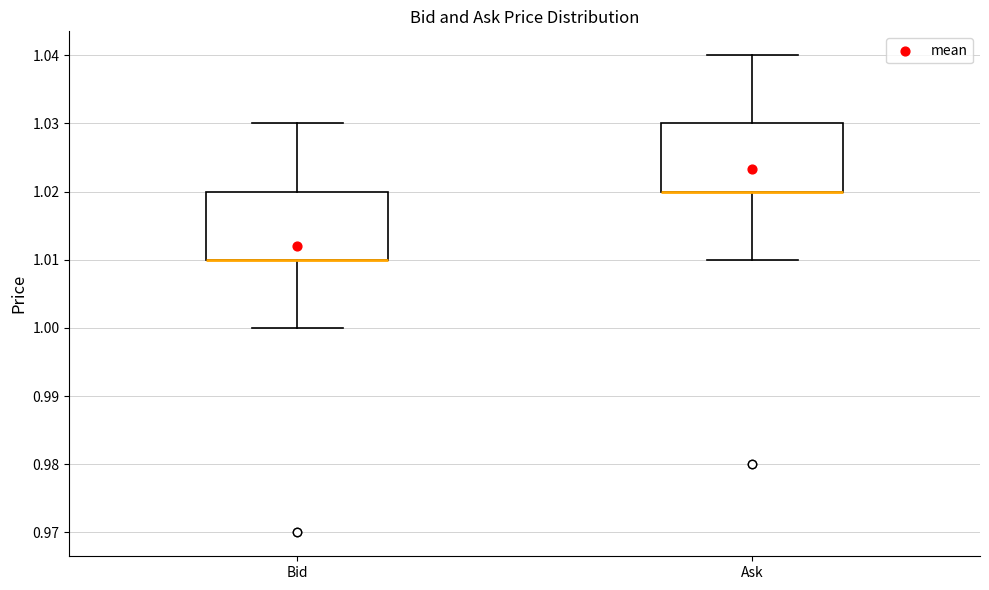

Reading left to right, transcribe this box plot: for each box, give where its median line is, the range the box spans, and where its two whiskers end, as read against the y-axis. The values are not printed on the chart, so give them approximately, as read against the axis.

Bid: median 1.01 (drawn on the box's lower edge), box 1.01 to 1.02, whiskers 1.00 to 1.03
Ask: median 1.02 (drawn on the box's lower edge), box 1.02 to 1.03, whiskers 1.01 to 1.04